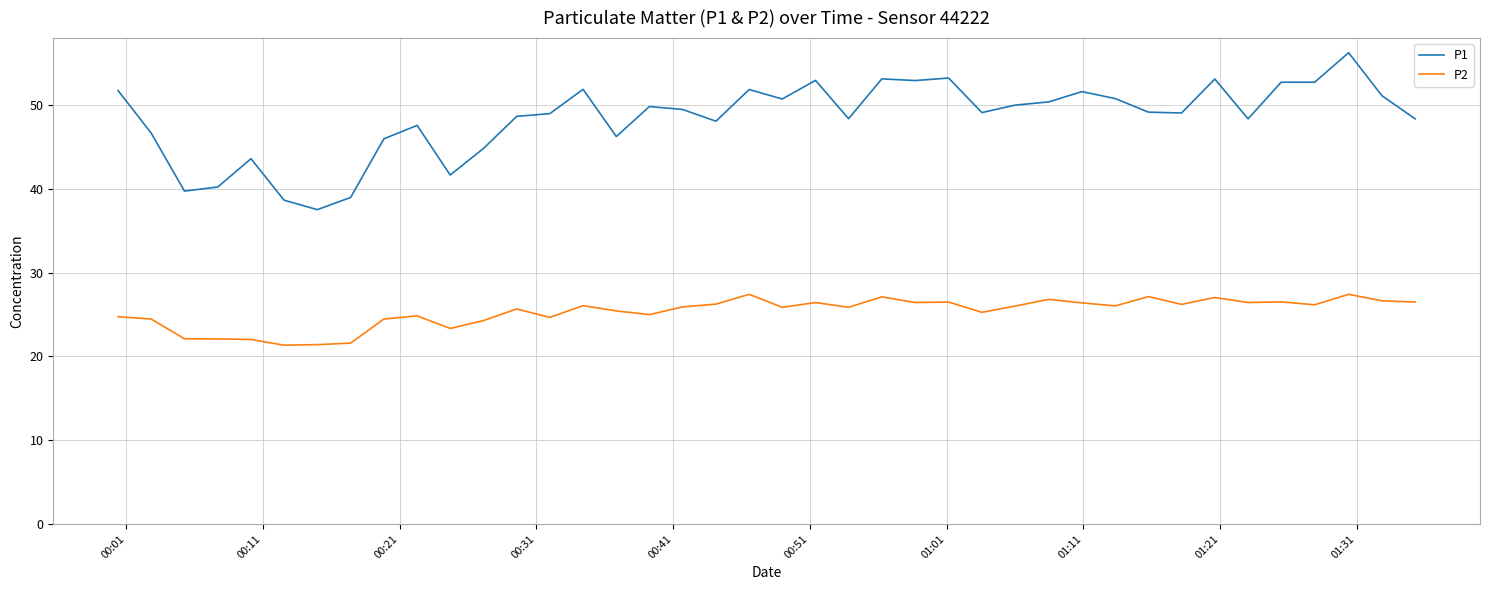

Rank the series by their maximum value, from lowest to highest.

P2, P1